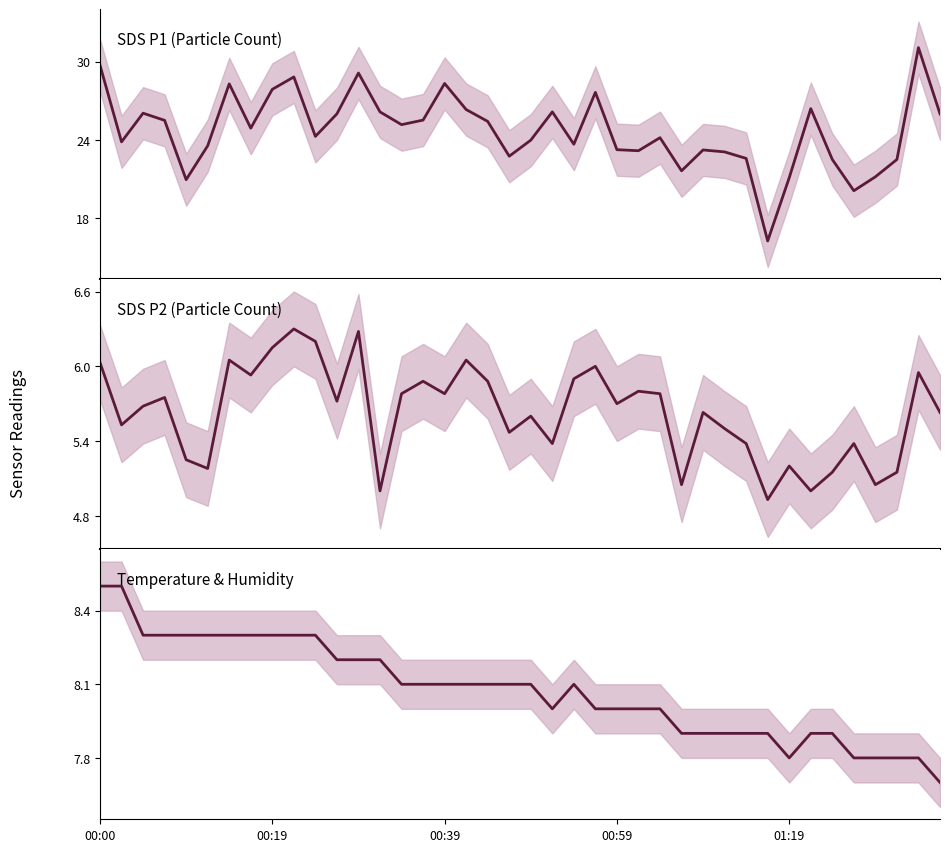

True or false: Temperature (°C) has a value of 11.5 at 5.

False